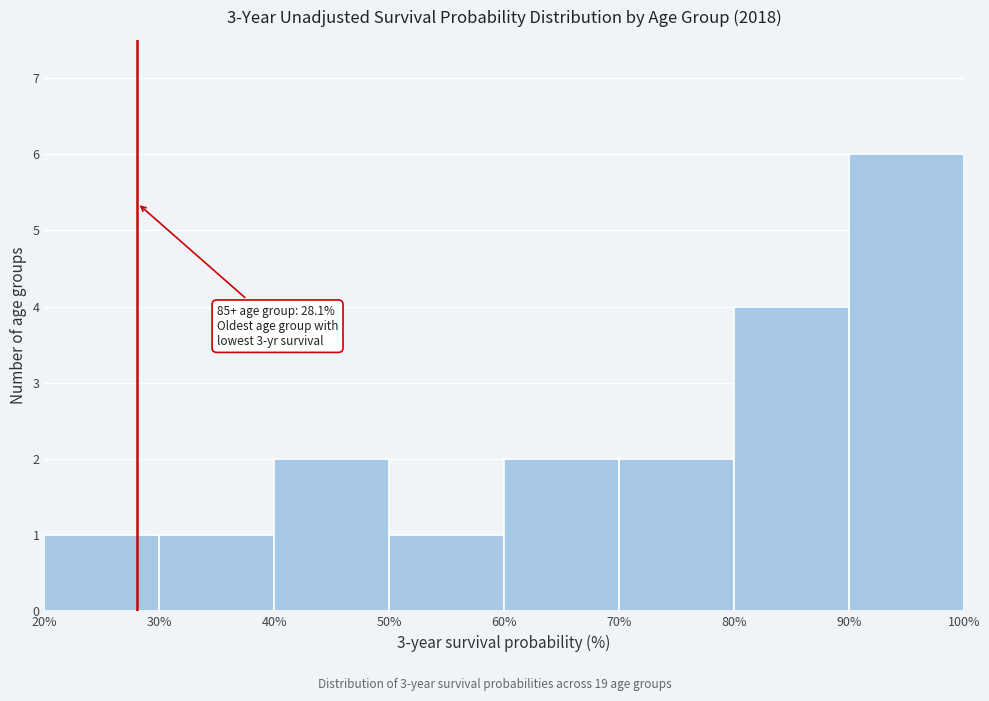

Which range on the x-axis has the tallest bar?

90% to 100%